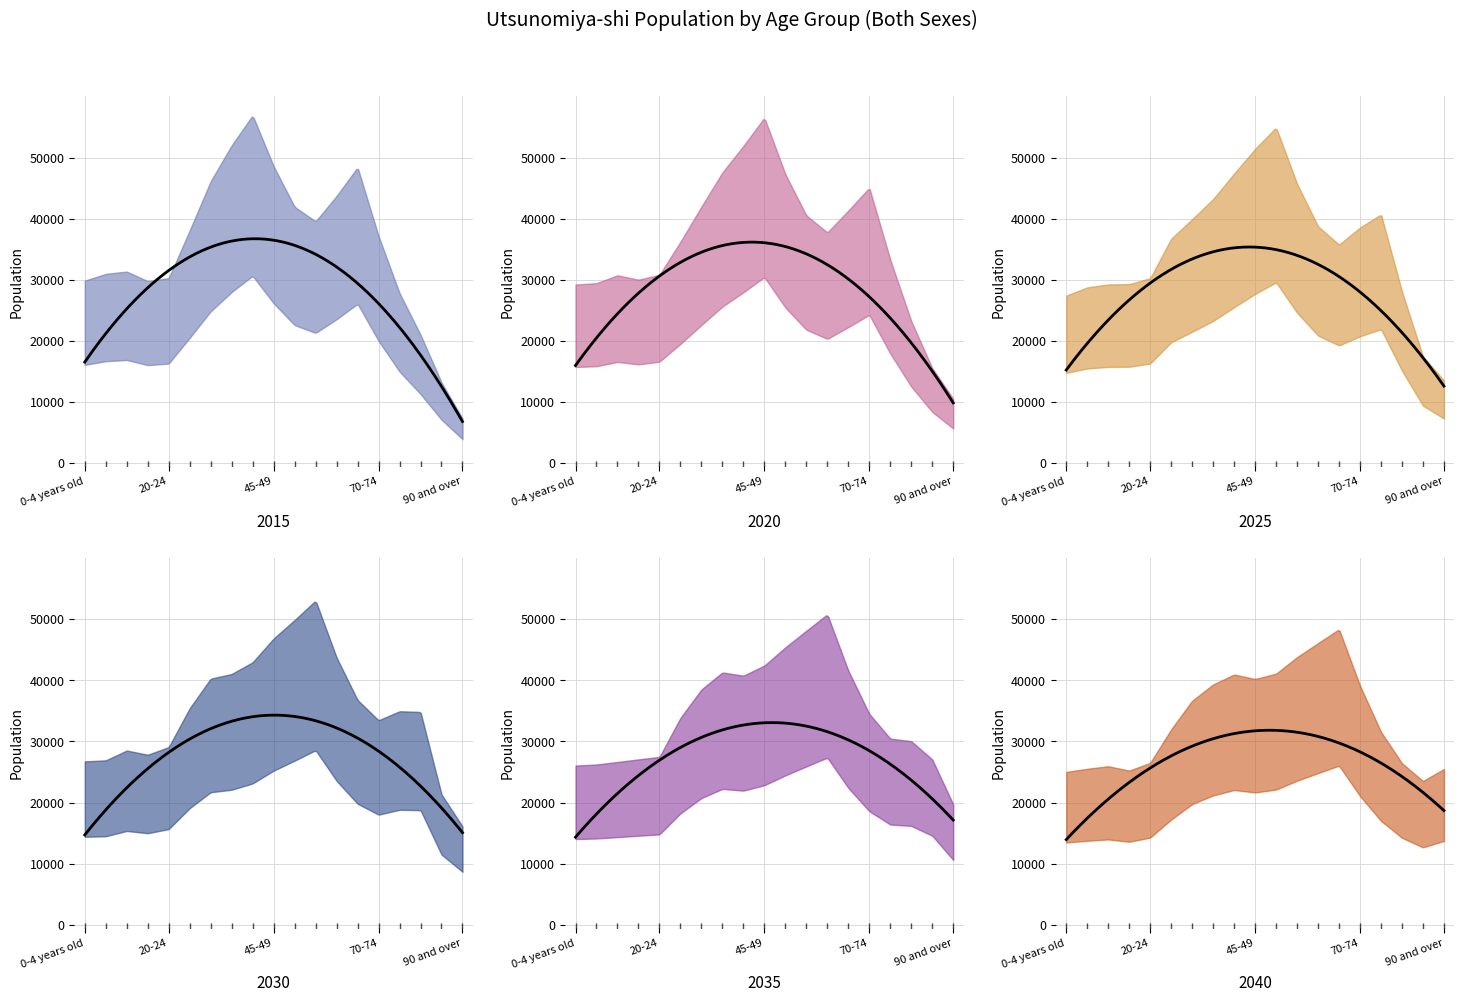

In 2020, how many points are lower than both neighbors (excluding endpoints)?

2